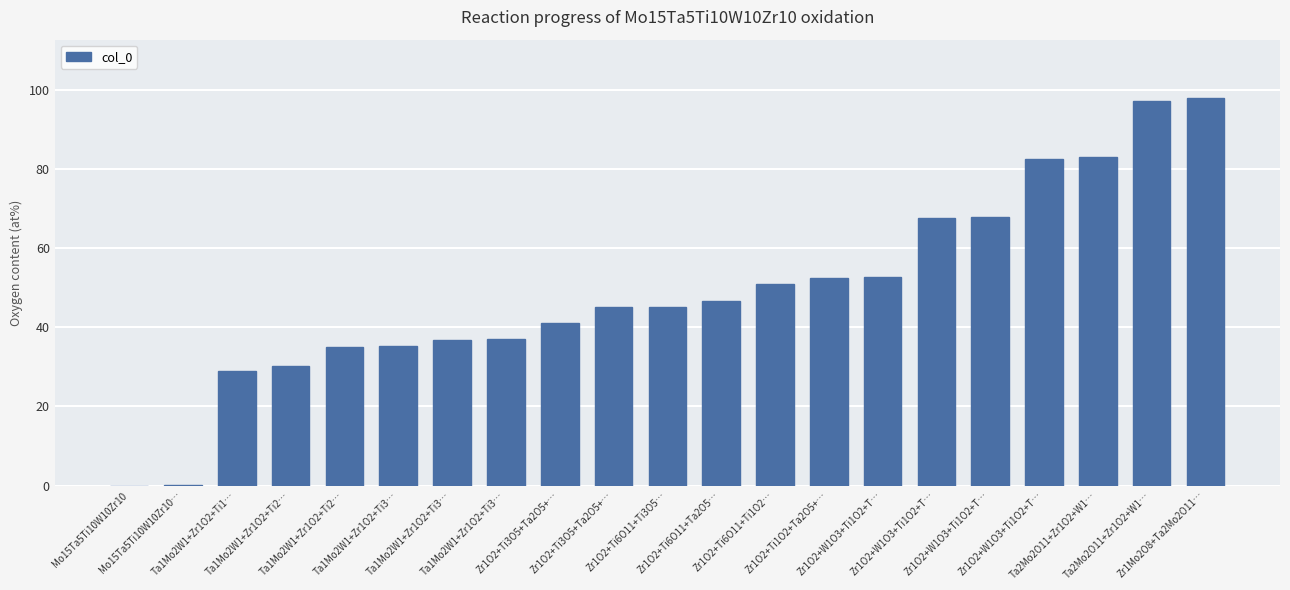

Rank the categories by value from highest to lowest.

Zr1Mo2O8+Ta2Mo2O11…, Ta2Mo2O11+Zr1O2+W1…, Ta2Mo2O11+Zr1O2+W1…, Zr1O2+W1O3+Ti1O2+T…, Zr1O2+W1O3+Ti1O2+T…, Zr1O2+W1O3+Ti1O2+T…, Zr1O2+W1O3+Ti1O2+T…, Zr1O2+Ti1O2+Ta2O5+…, Zr1O2+Ti6O11+Ti1O2…, Zr1O2+Ti6O11+Ta2O5…, Zr1O2+Ti6O11+Ti3O5…, Zr1O2+Ti3O5+Ta2O5+…, Zr1O2+Ti3O5+Ta2O5+…, Ta1Mo2W1+Zr1O2+Ti3…, Ta1Mo2W1+Zr1O2+Ti3…, Ta1Mo2W1+Zr1O2+Ti3…, Ta1Mo2W1+Zr1O2+Ti2…, Ta1Mo2W1+Zr1O2+Ti2…, Ta1Mo2W1+Zr1O2+Ti1…, Mo15Ta5Ti10W10Zr10…, Mo15Ta5Ti10W10Zr10